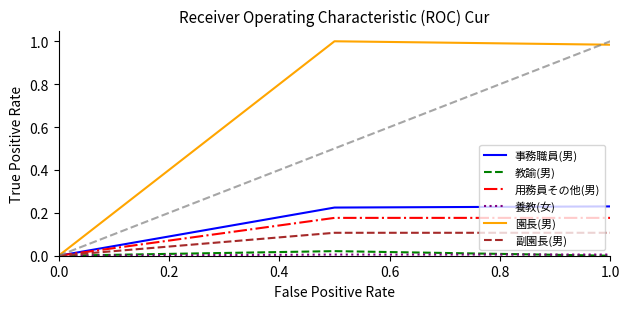

Which series has the largest total across all categories?

園長(男)